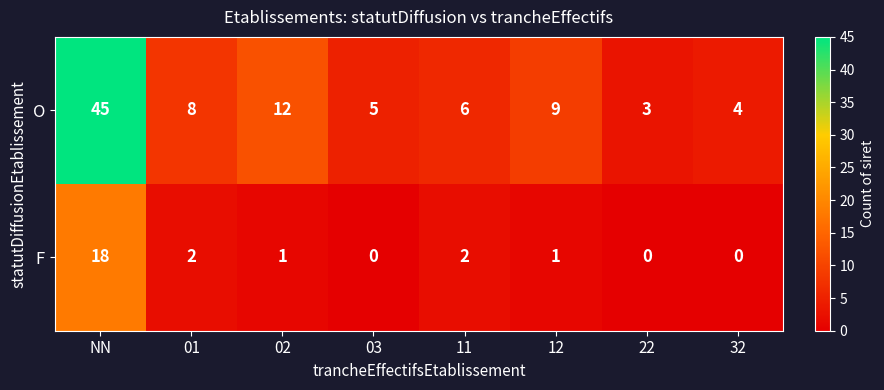

What is the spread (max minus min) of values at 02?

11